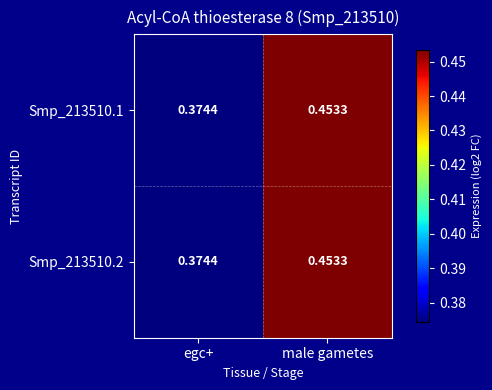

At how many categories does at least one series exceed 0?

2